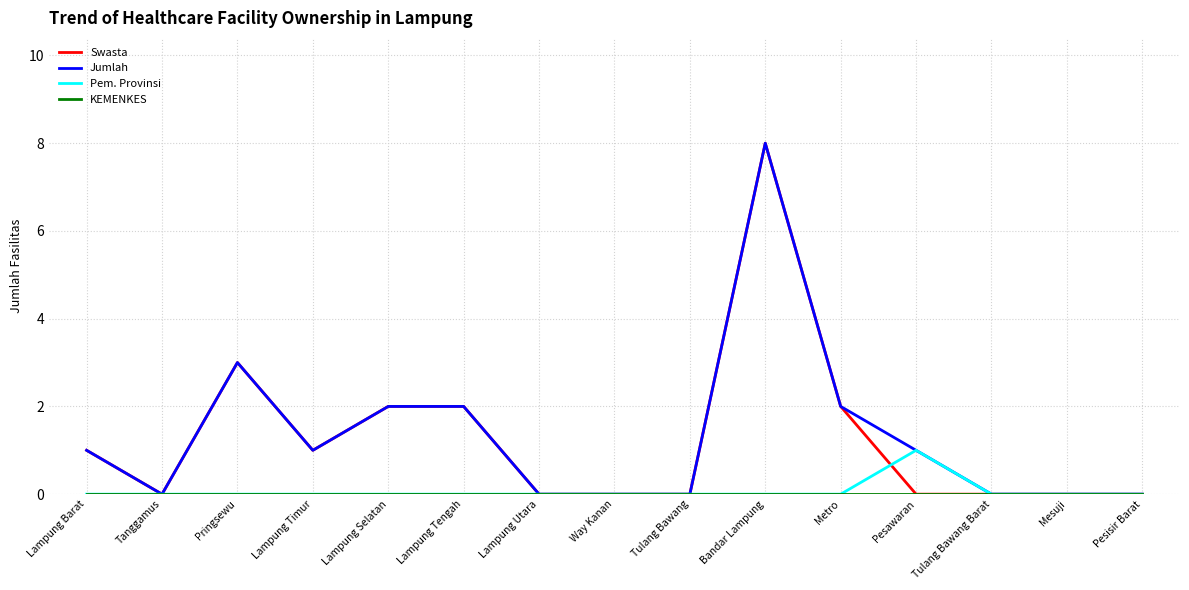

What is the difference between the maximum and minimum values in the Pem. Provinsi series?

1